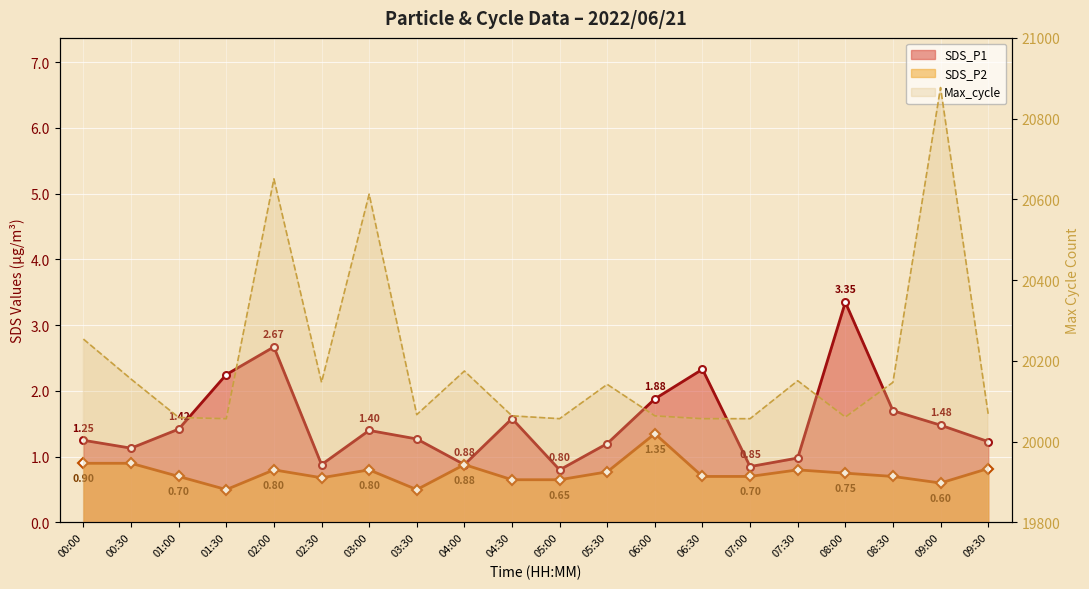

What is the sum of the SDS_P2 values at 06:30 and 03:00?

1.5